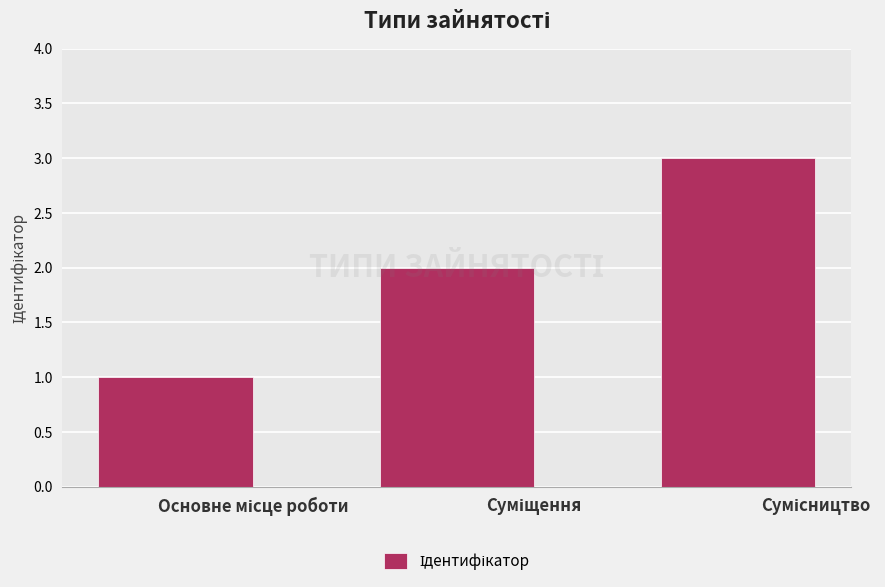

What is the greatest value displayed?

3